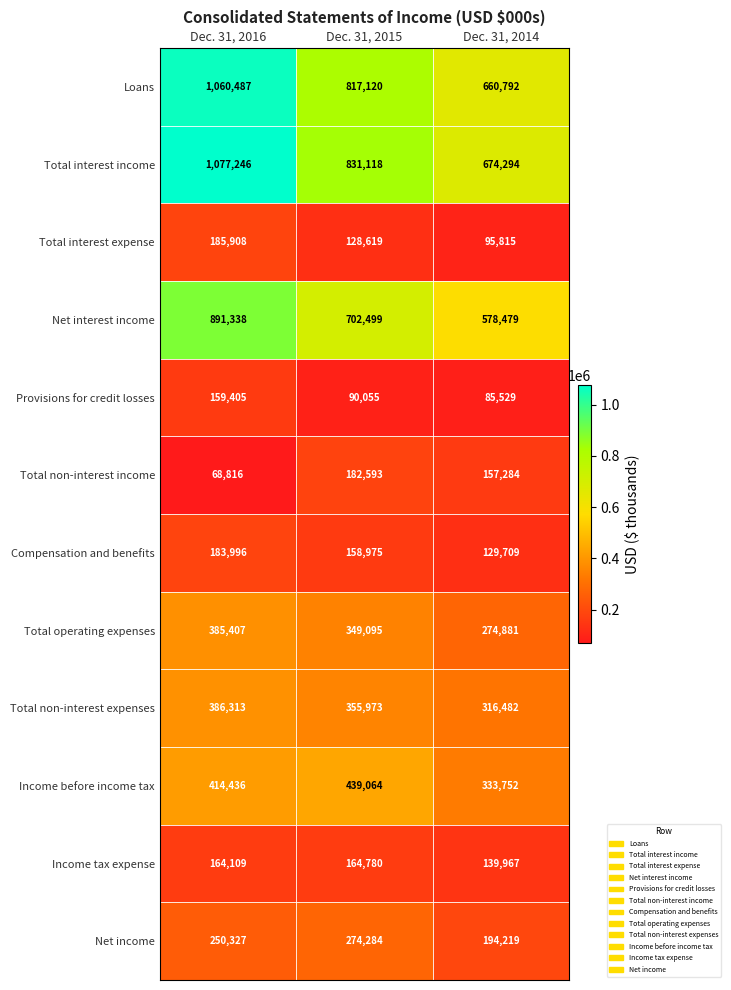

What is the spread (max minus min) of values at Dec. 31, 2016?

1008430